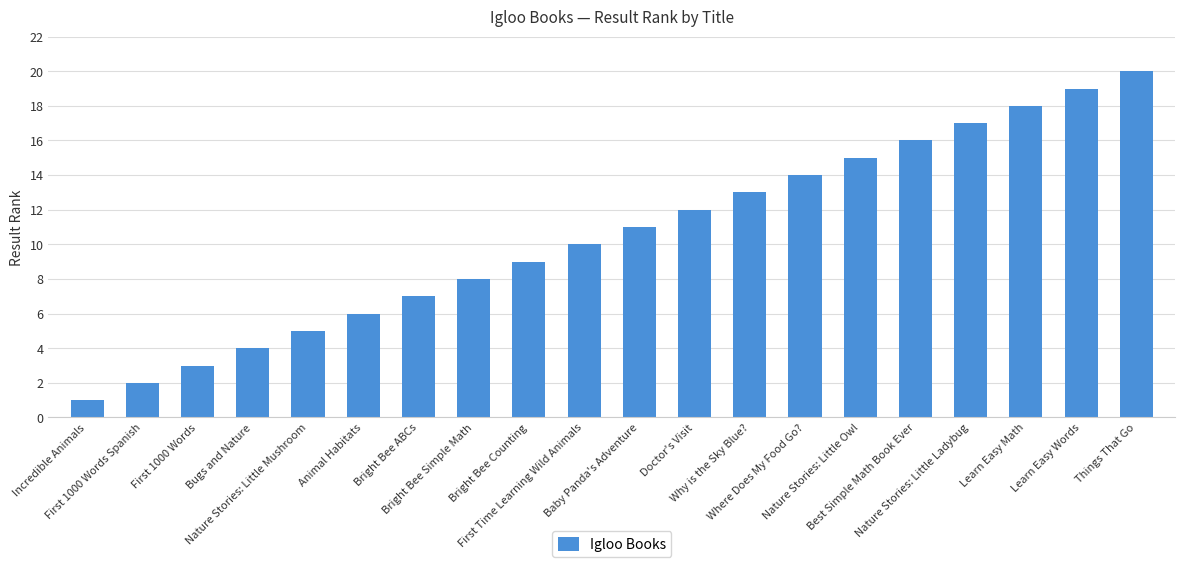

How many series are shown in this chart?

1